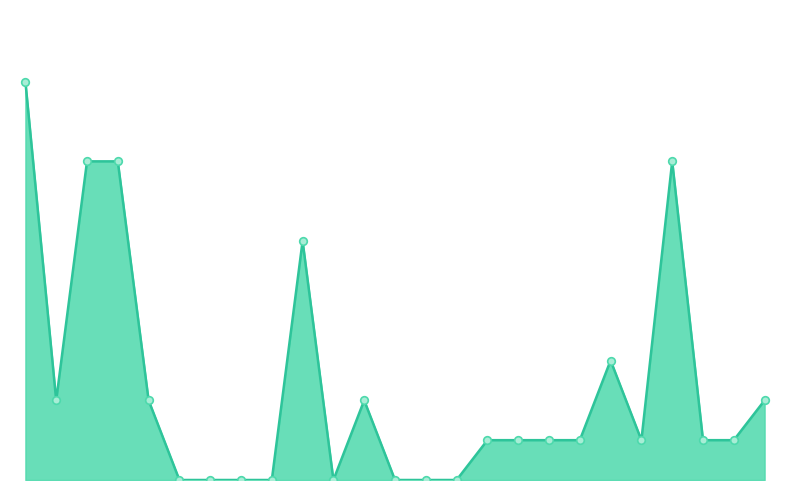

Is this an area chart (filled region under the line)?

Yes